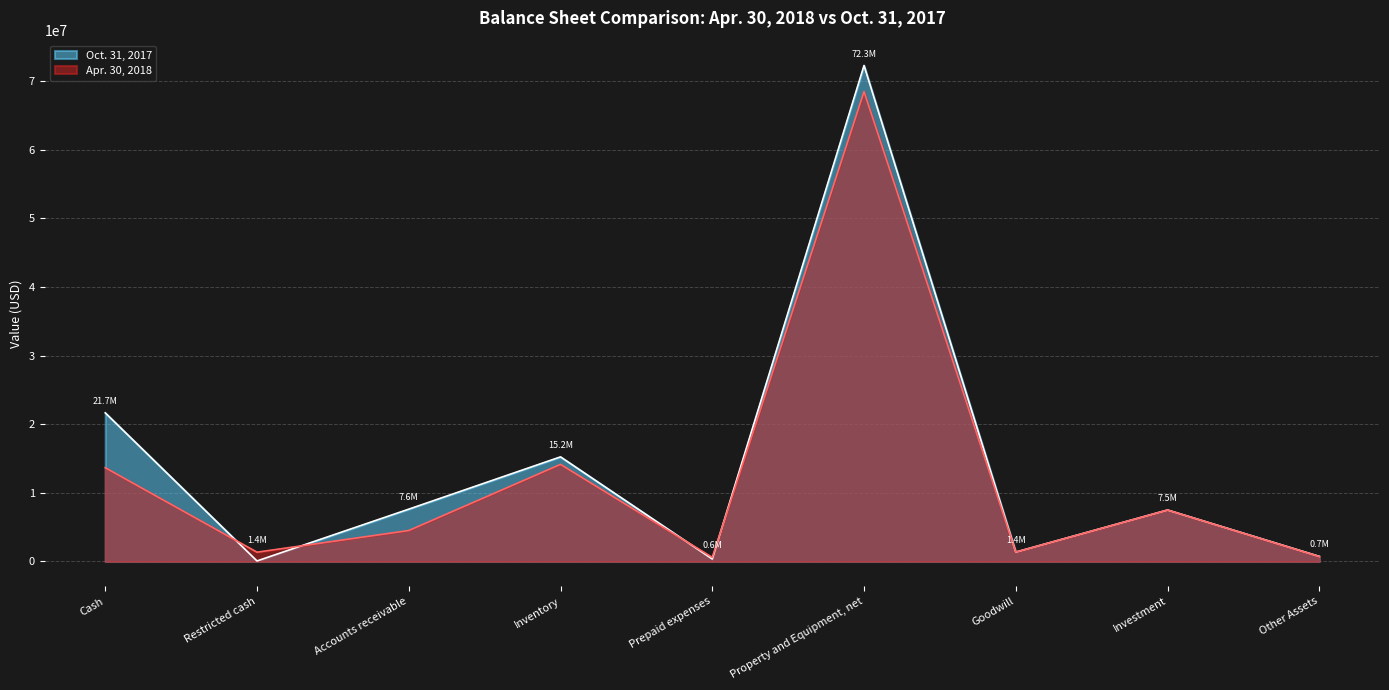

At which category does Oct. 31, 2017 reach its first local valley?

Restricted cash